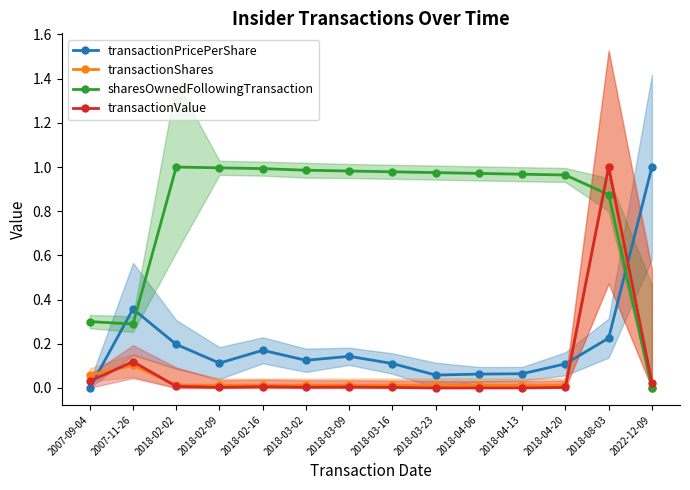

After their last crossing, which series has the higher values: transactionShares or transactionPricePerShare?

transactionPricePerShare